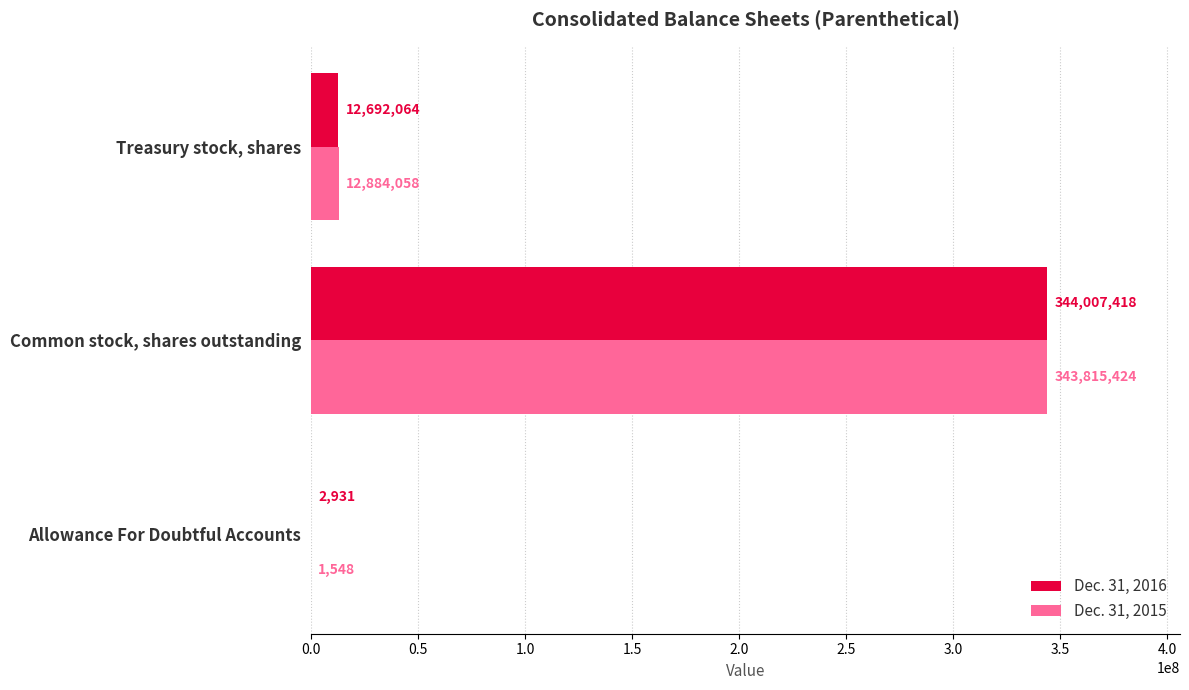

Between Allowance For Doubtful Accounts and Treasury stock, shares, which series saw the biggest shift?

Dec. 31, 2015